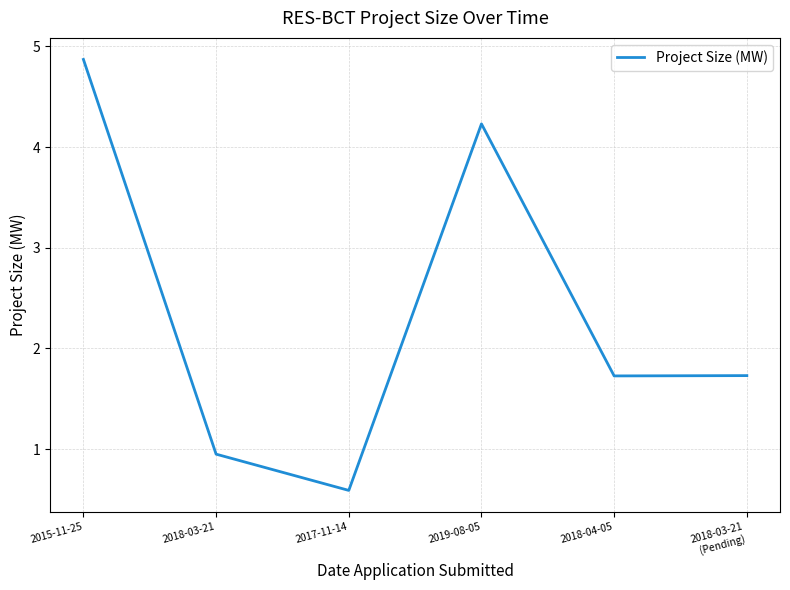

What is the sum of all values?

14.1